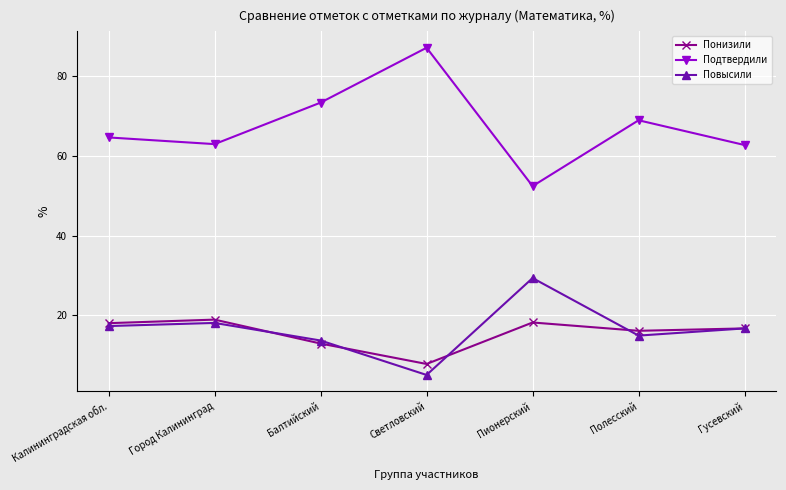

True or false: Подтвердили and Понизили intersect in this chart.

False